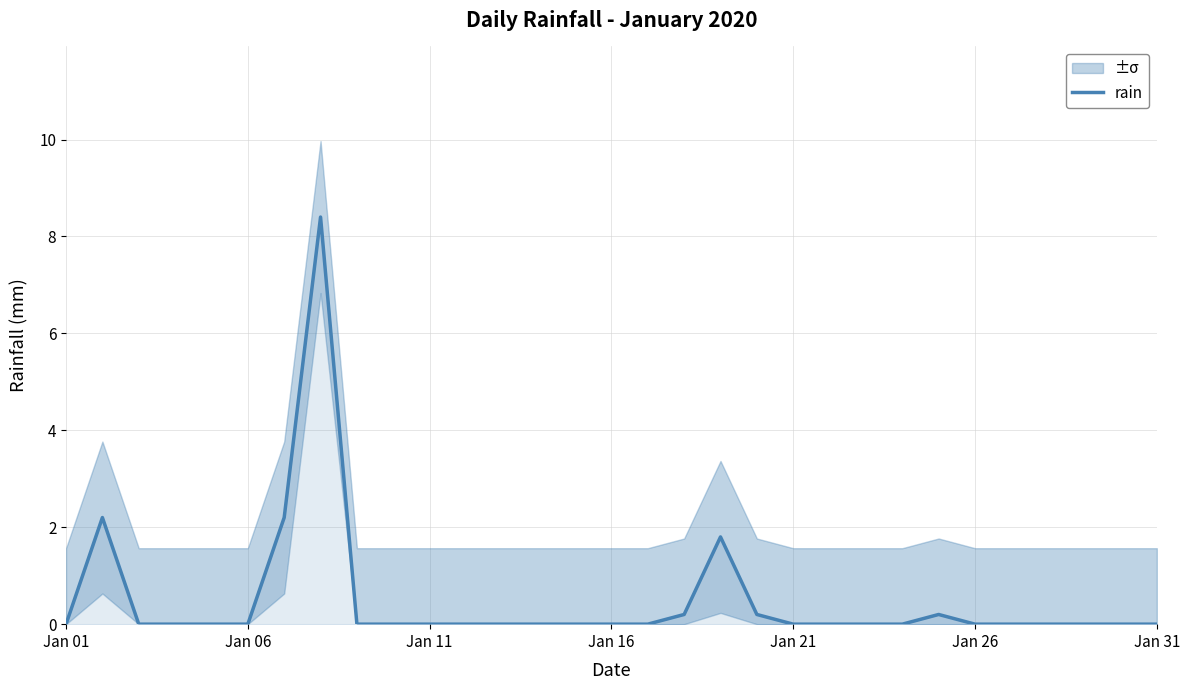

What is the average value?

0.5